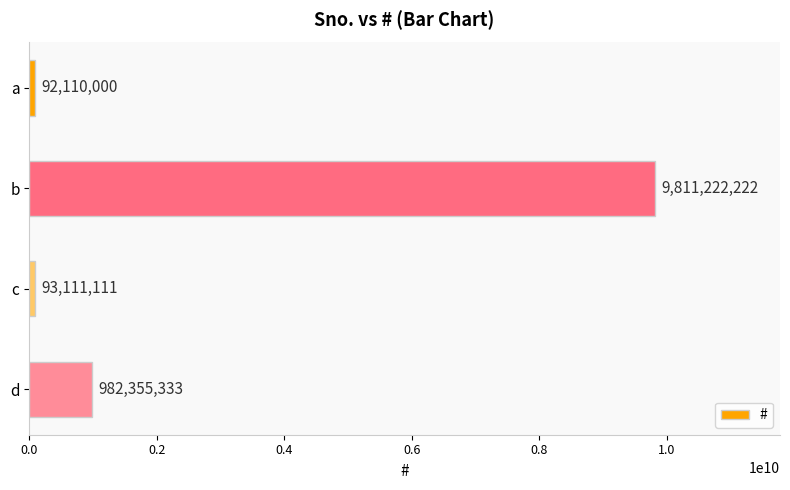

Reading top to bottom, extract all data points from this chart.

a=92110000	b=9811222222	c=93111111	d=982355333